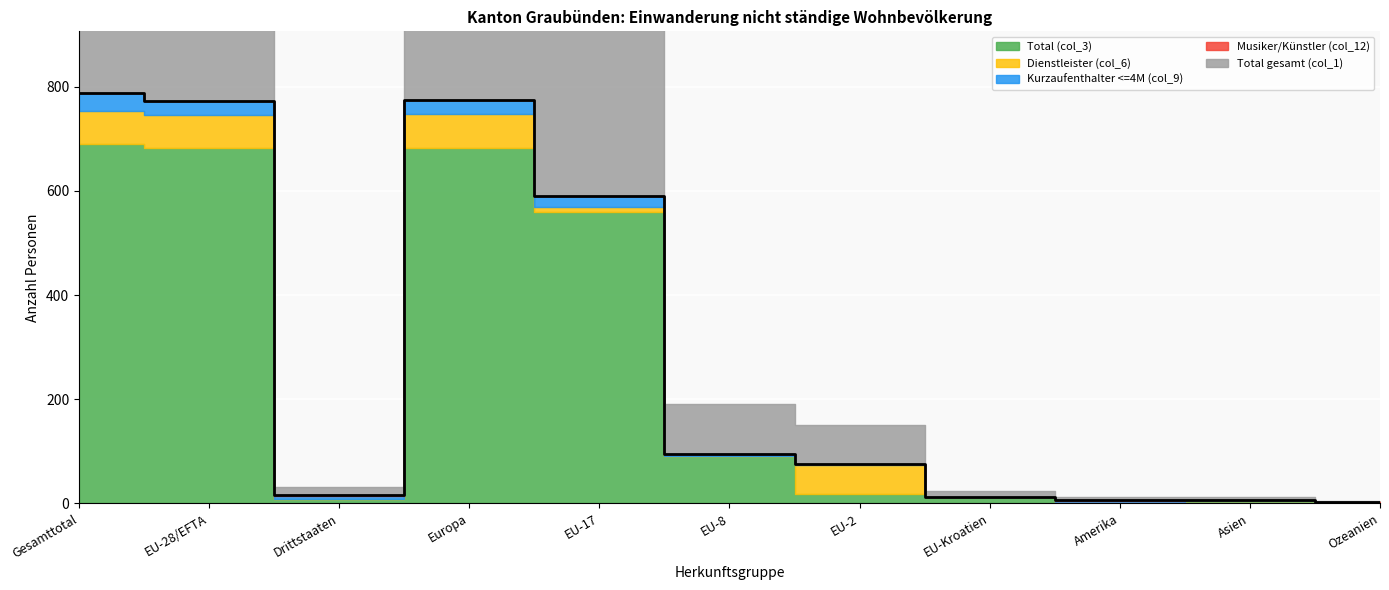

True or false: Musiker/Künstler (col_12) and Total (col_3) cross at least once.

False